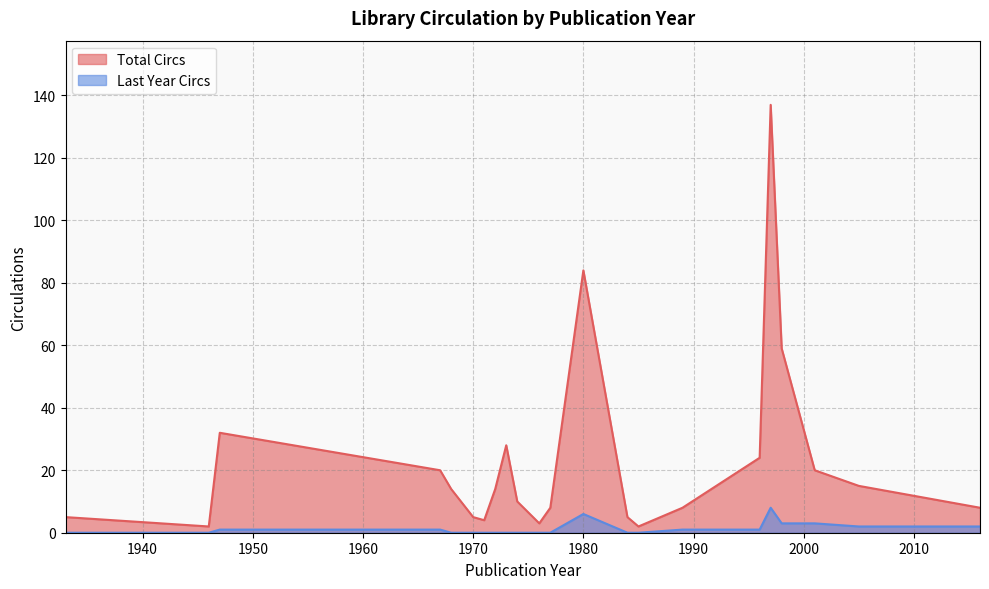

Which series has the largest total across all categories?

Total Circs